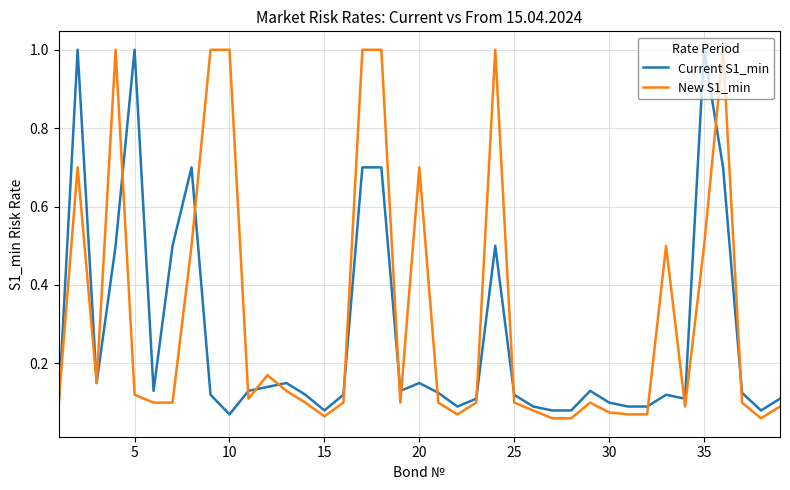

Which series has the largest total across all categories?

New S1_min